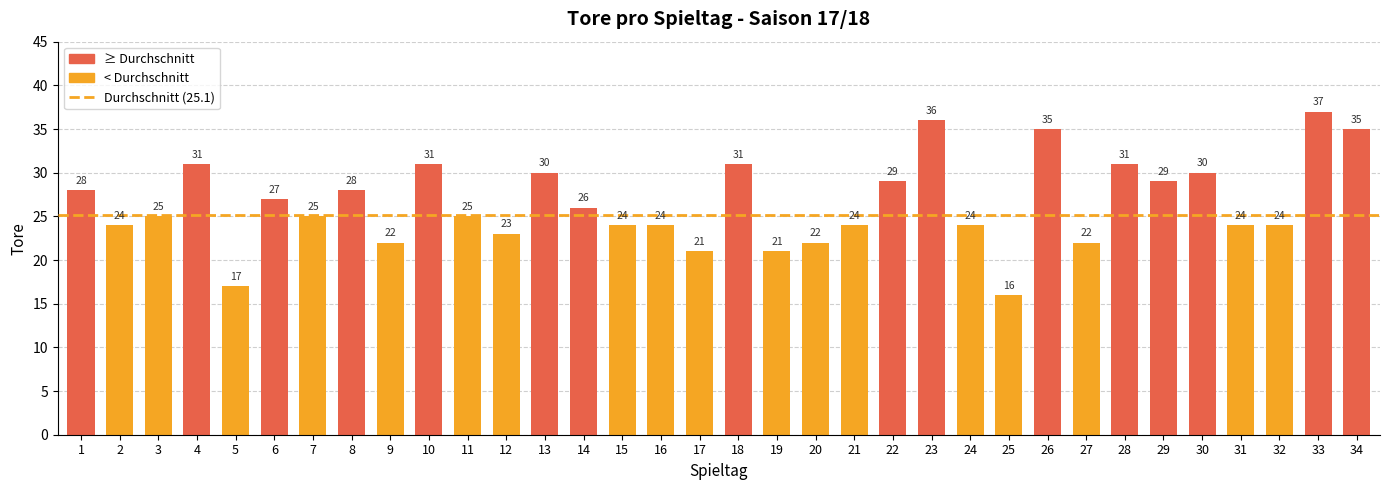

At which label is the value closest to 26?

14